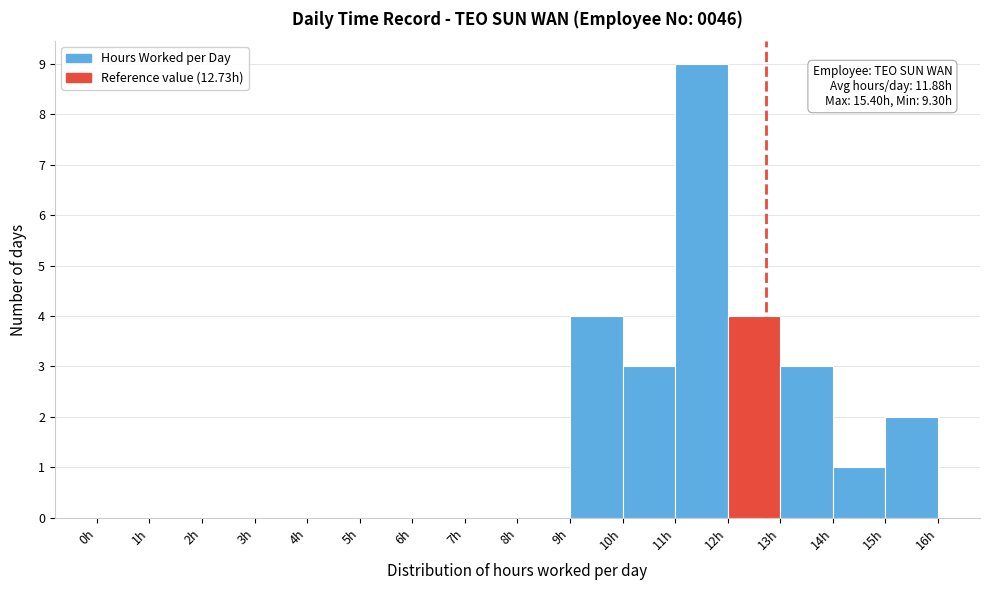

Which range on the x-axis has the tallest bar?

11 to 12